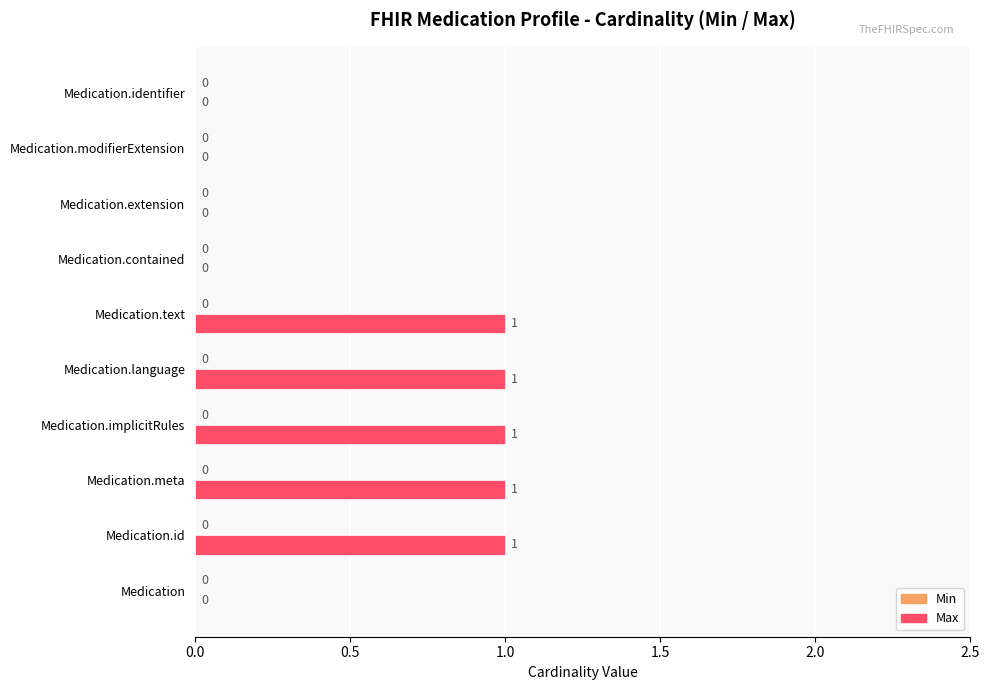

How many series are shown in this chart?

1